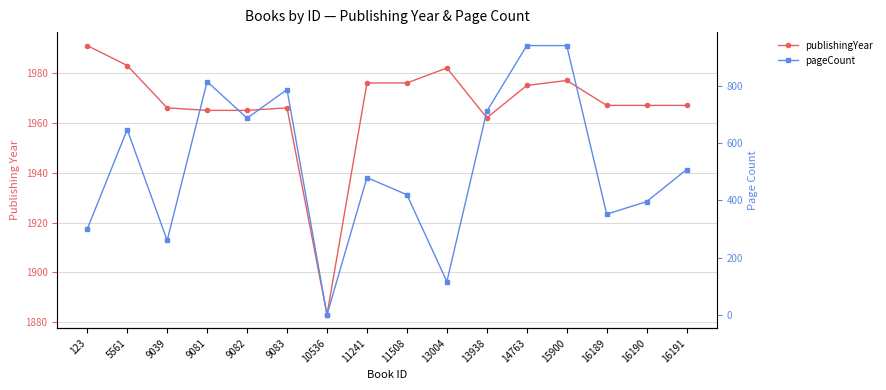

What is the sum of all publishingYear values?

31468